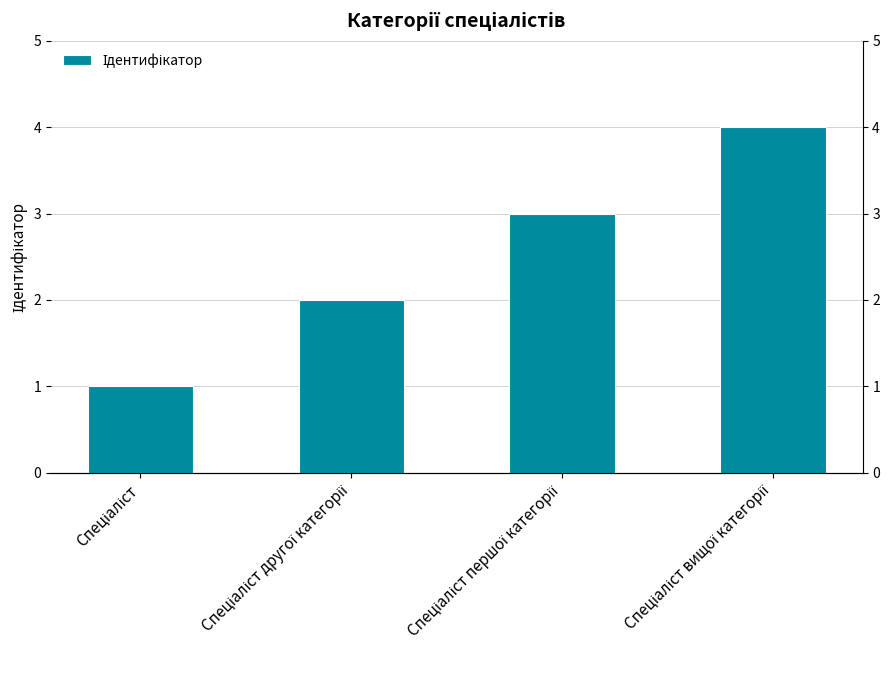

What position from the left is Спеціаліст другої категорії?

2